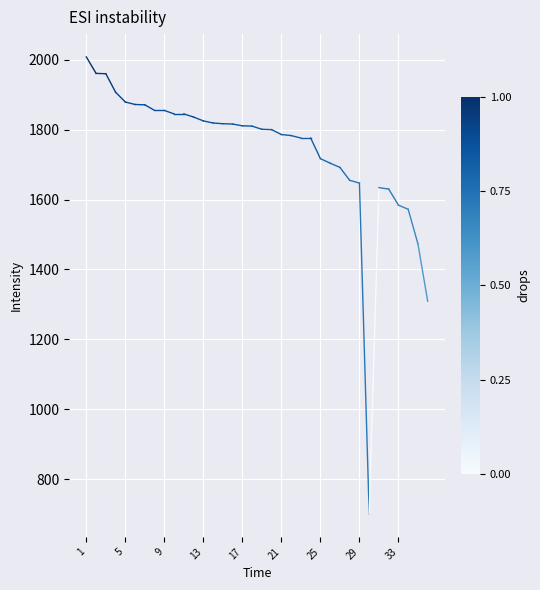

What is the difference between the maximum and minimum values?

1308